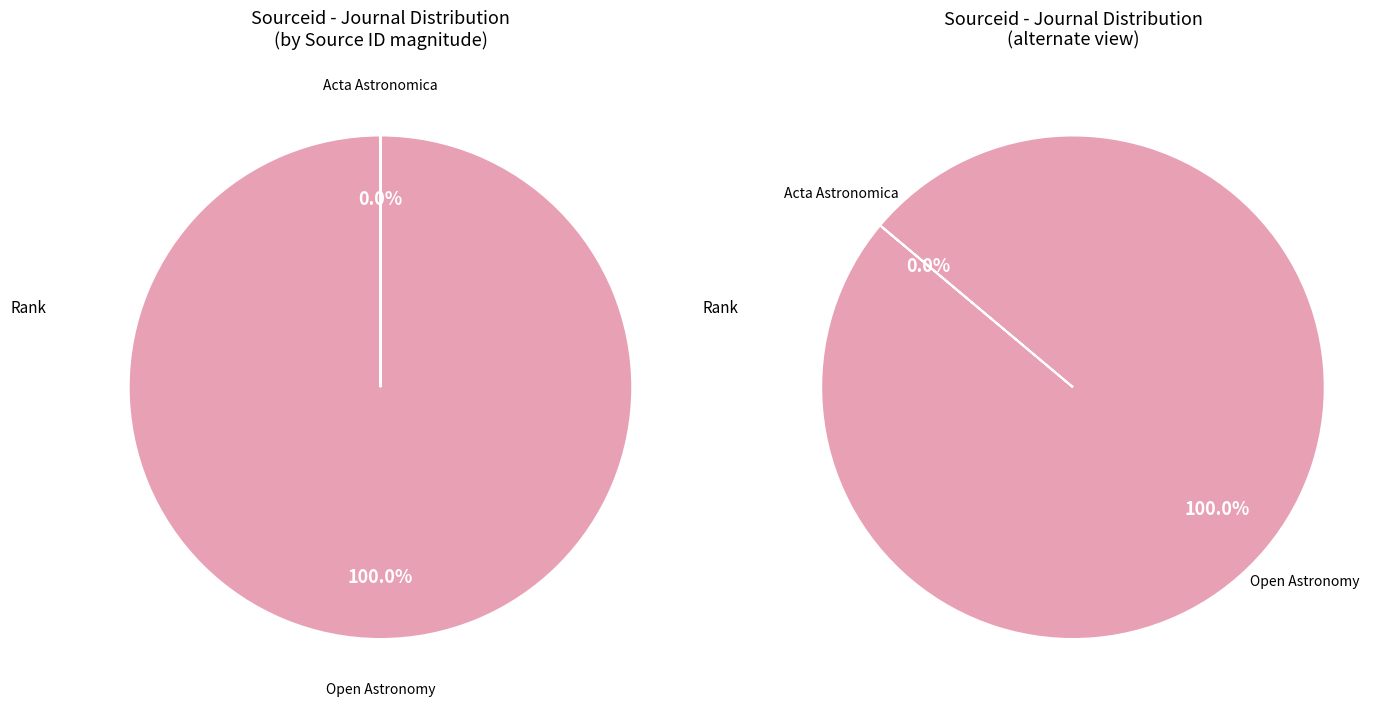

True or false: Open Astronomy accounts for 100% of the total.

True